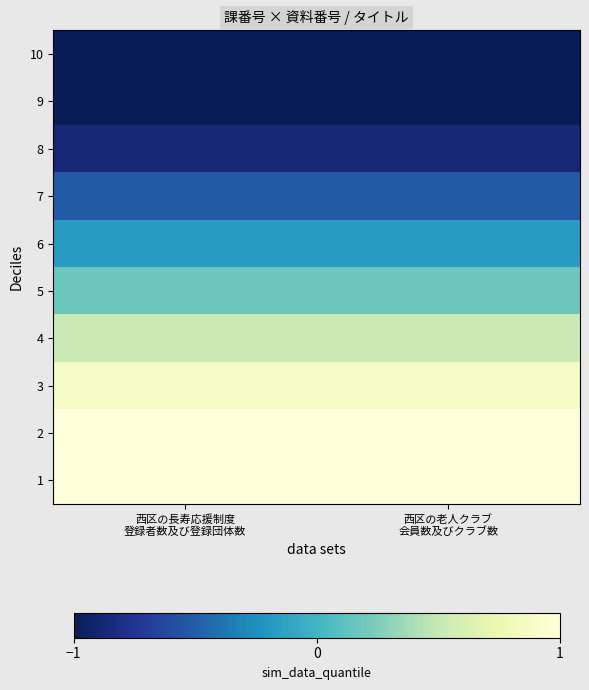

List the series in order of their peak value, lowest first.

10, 9, 8, 7, 6, 5, 4, 3, 2, 1